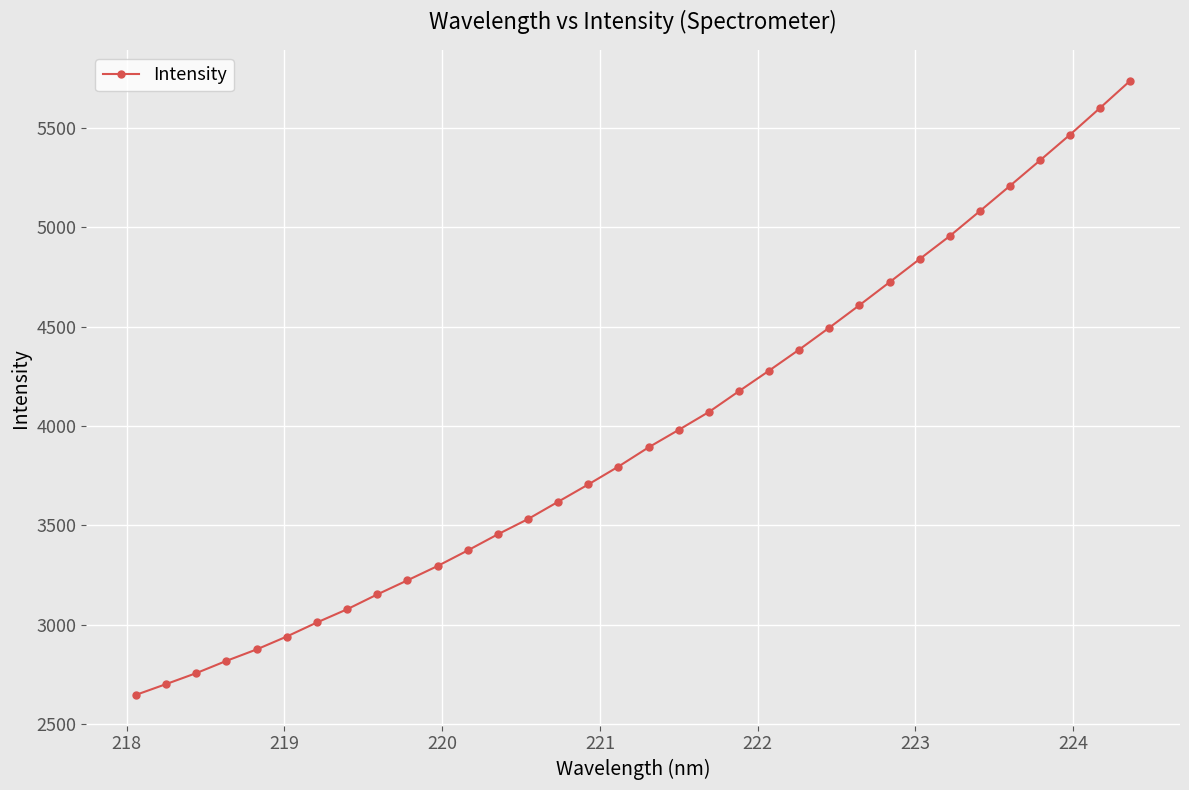

What is the sum of all values?

134795.0